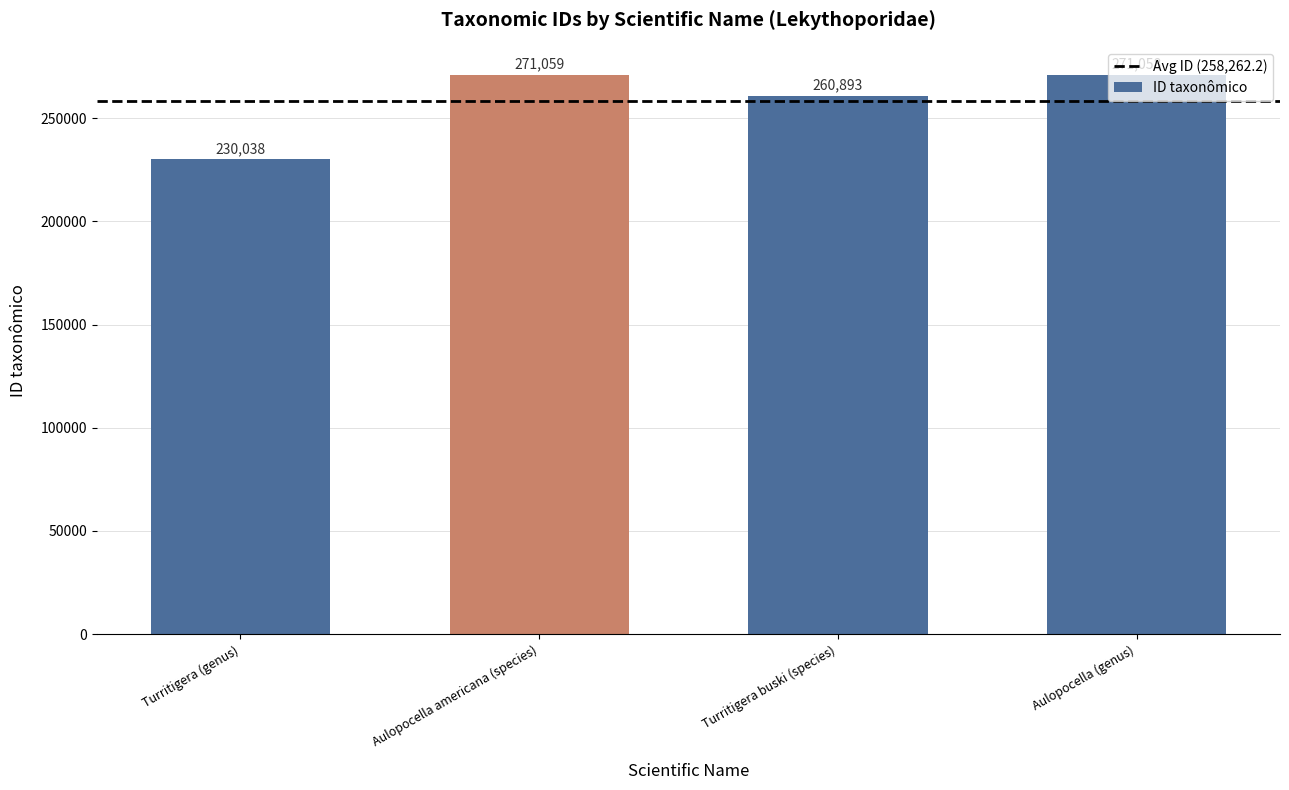

True or false: the data shows 271058 at Aulopocella (genus).

True